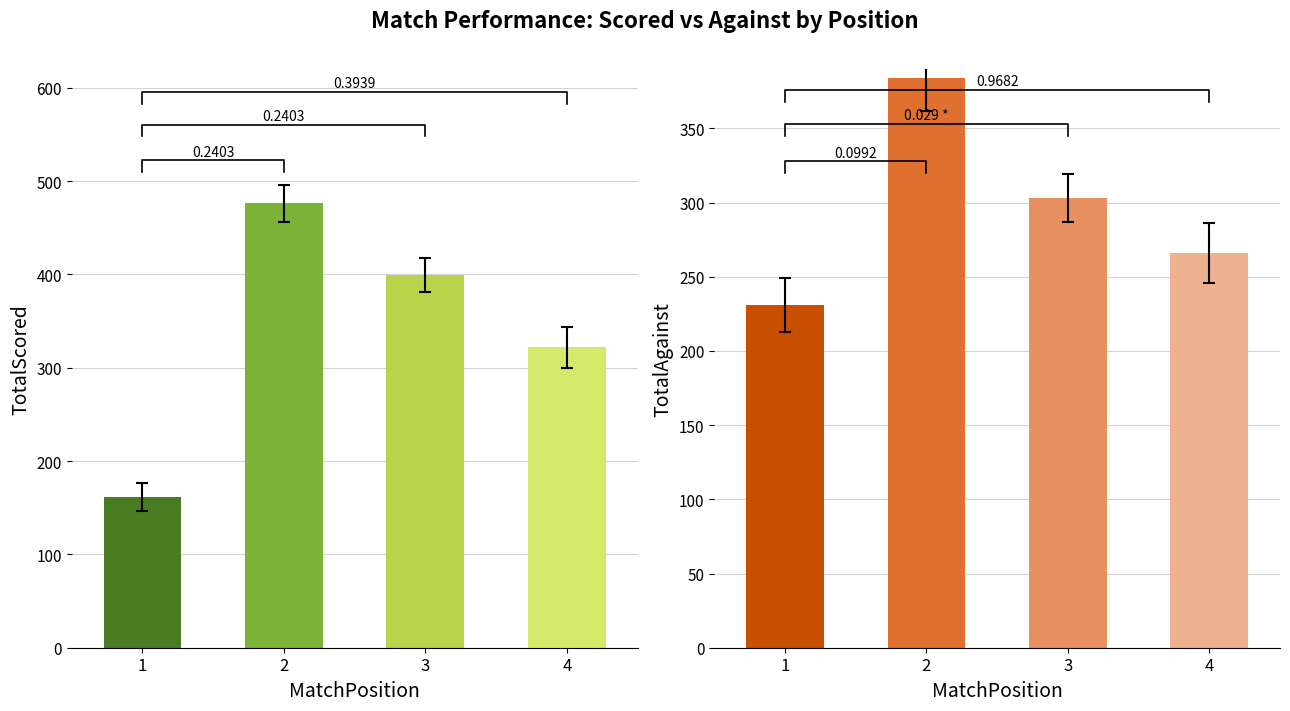

At which label is TotalScored closest to 319?

4